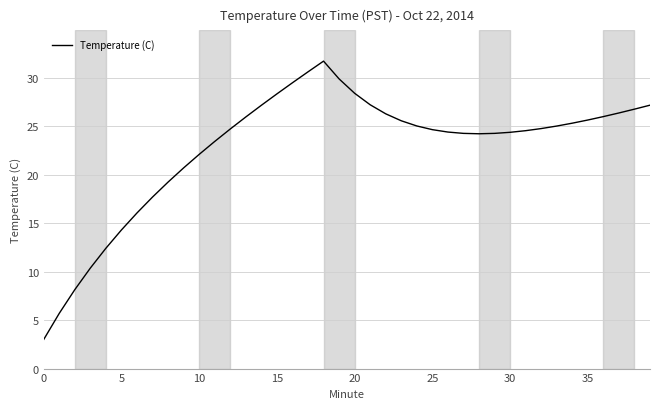

What is the maximum value shown in the chart?

31.7